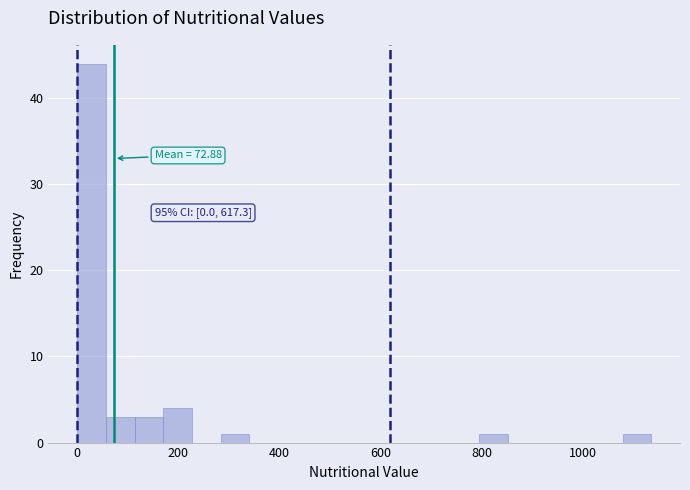

Around what value on the x-axis is the tallest bar? Give the approximate position of its centre, as read against the axis.

20